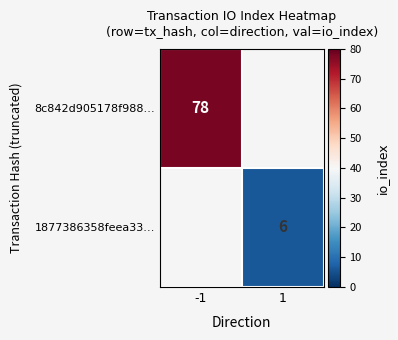

At how many categories does at least one series exceed 59?

1